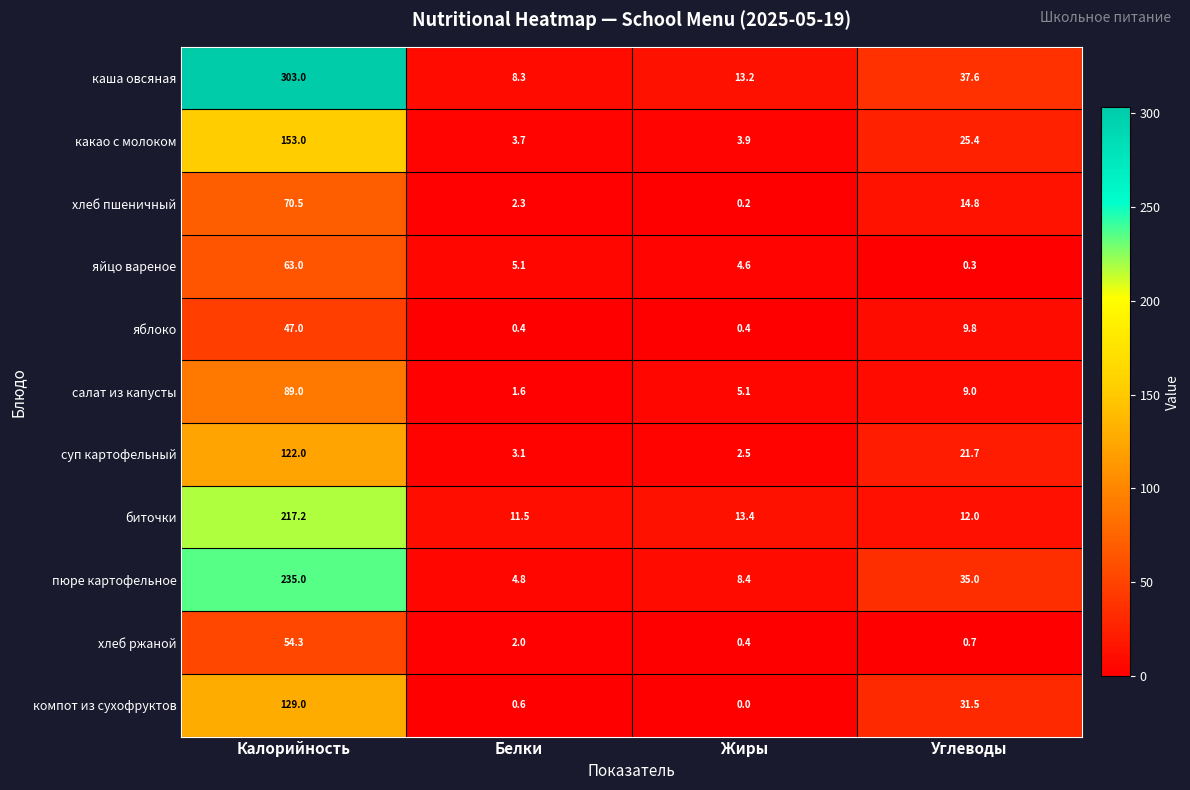

Between Калорийность and Углеводы, which series saw the biggest shift?

каша овсяная